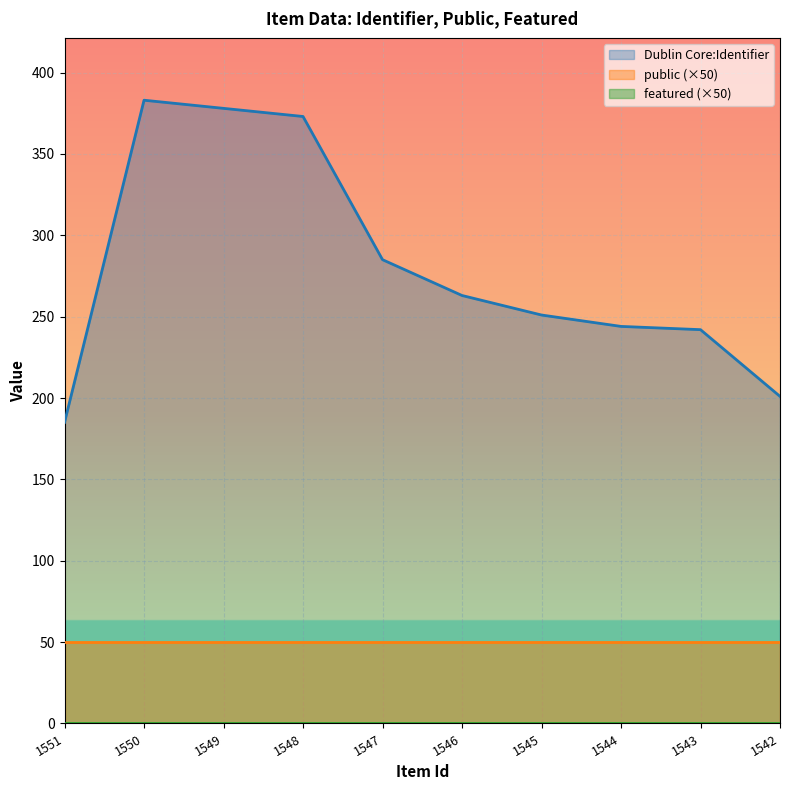

What is the total value across all series at 1550?

433